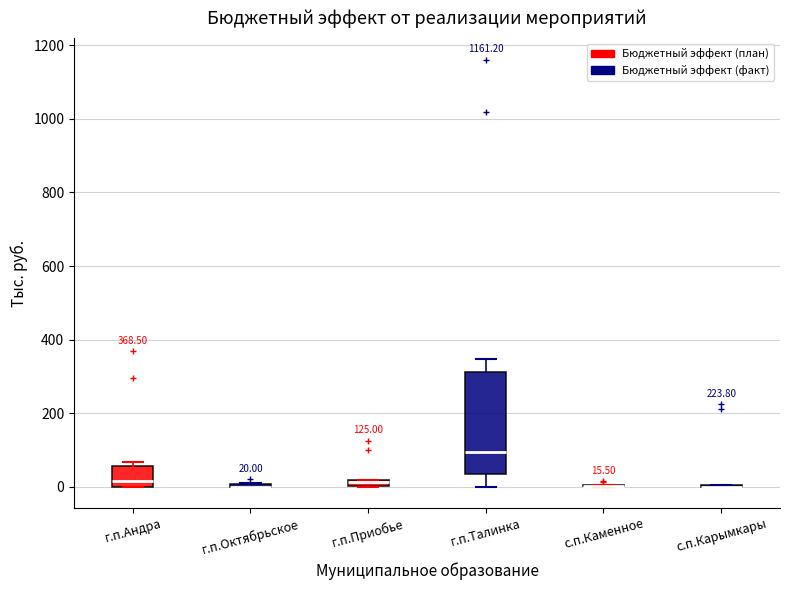

Which box is the tallest, from its lower edge to its upper edge?

г.п.Талинка